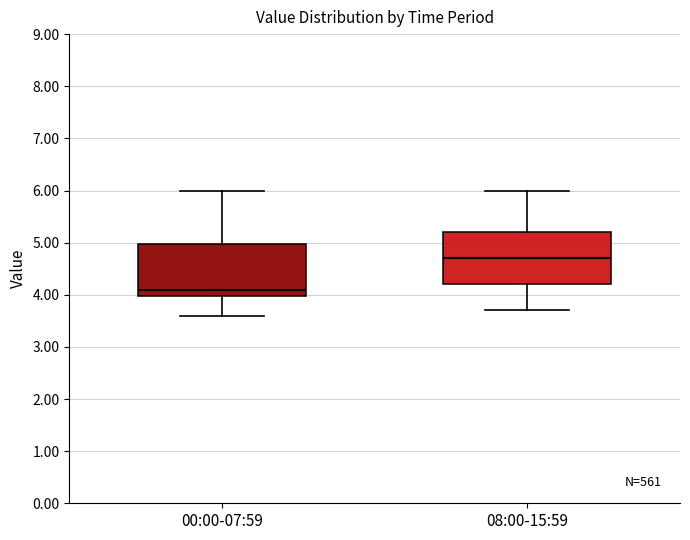

Which box has the highest median line?

08:00-15:59